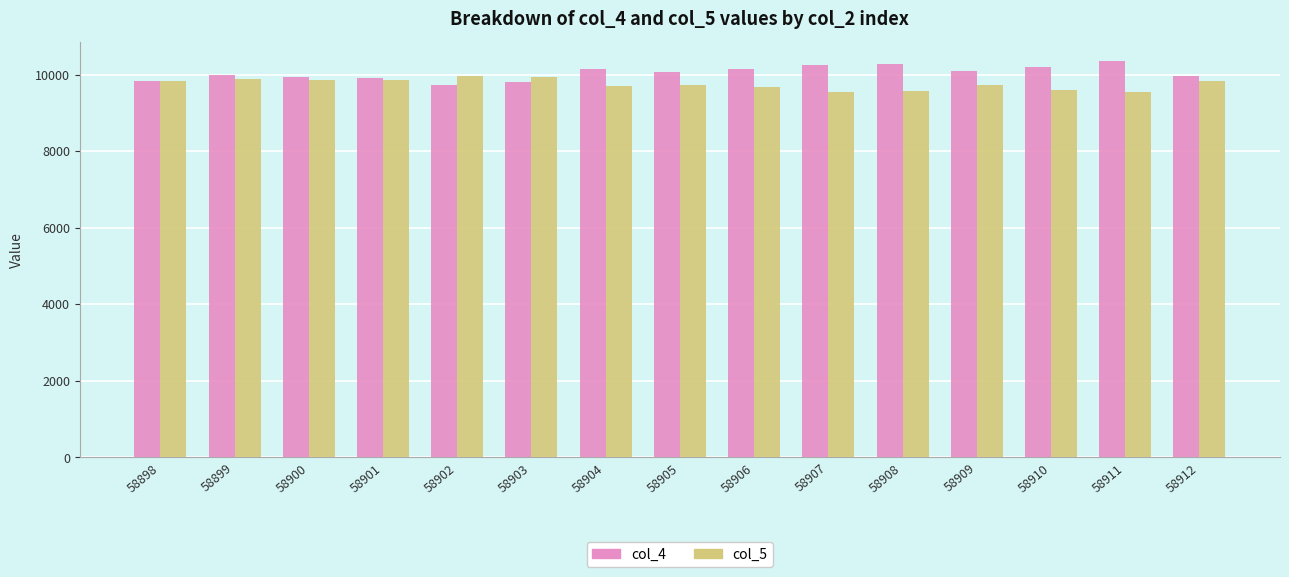

The col_4 series shows 14825 at 58909. True or false?

False